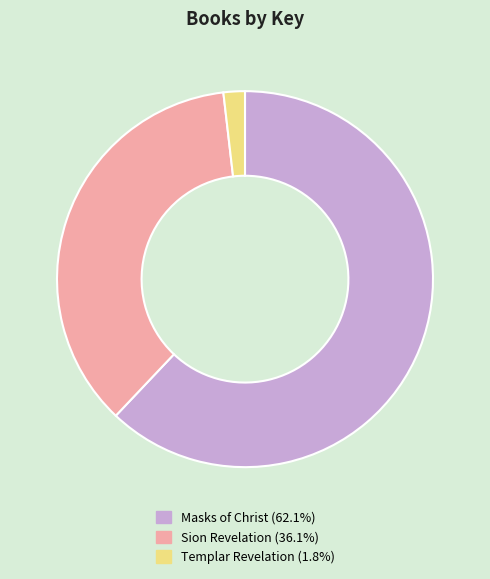

Combined, do Sion Revelation and Templar Revelation account for over 50%?

No